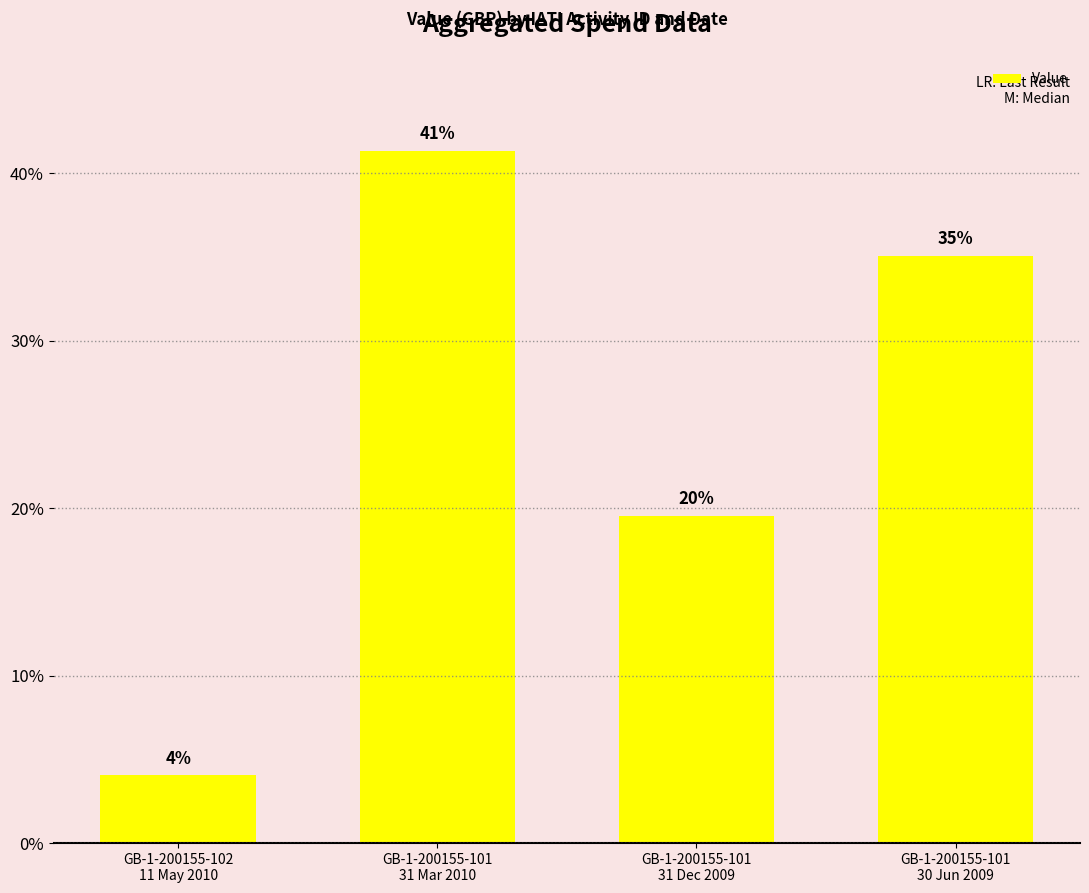

Reading left to right, transcribe all the data shown in this chart.

690974	7068488	3344975	6000000